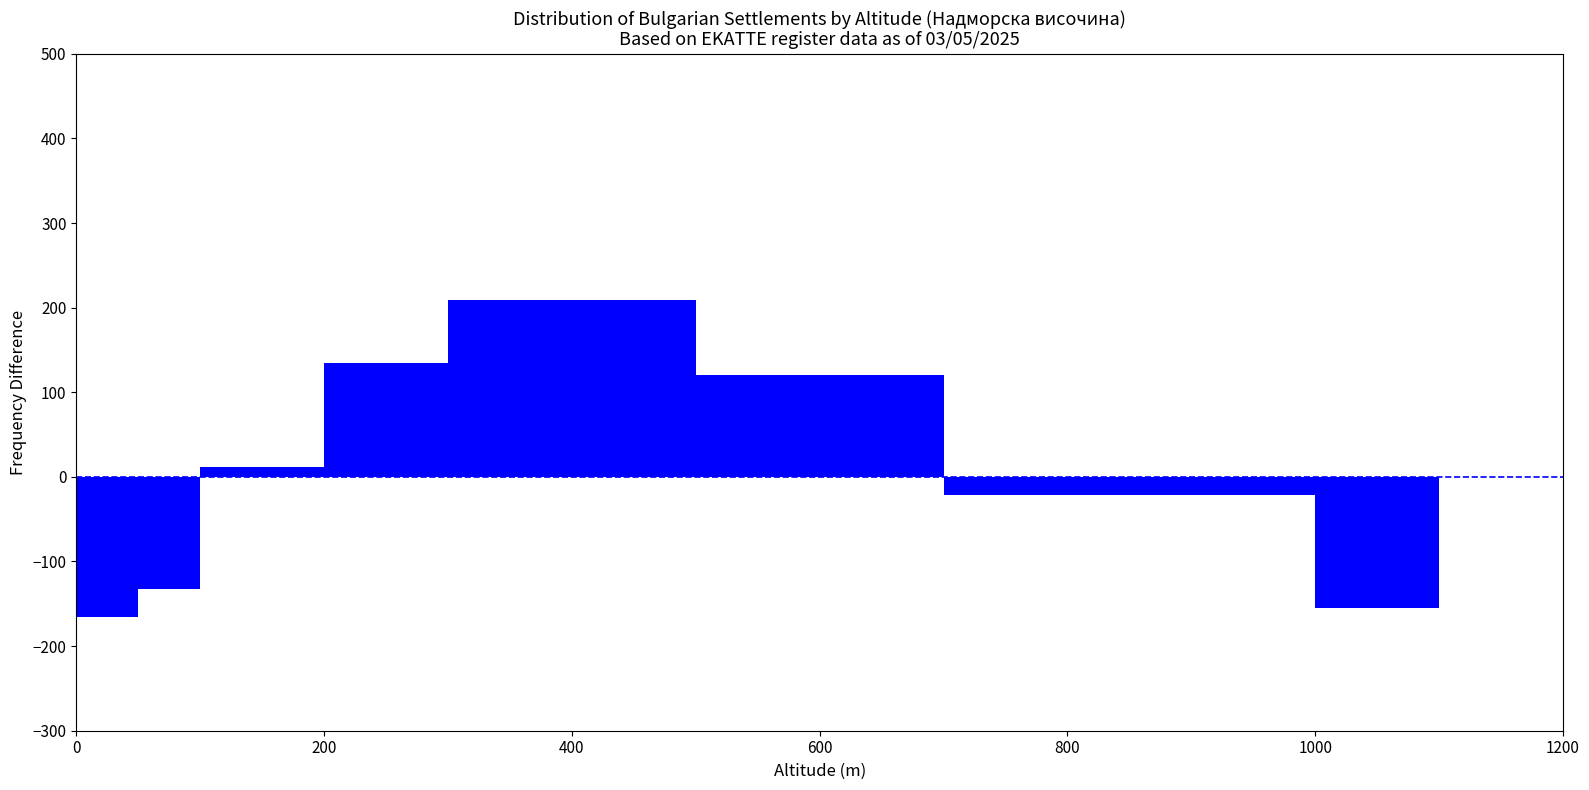

Read against the x-axis, roughly where is the centre of the tallest bar?

400